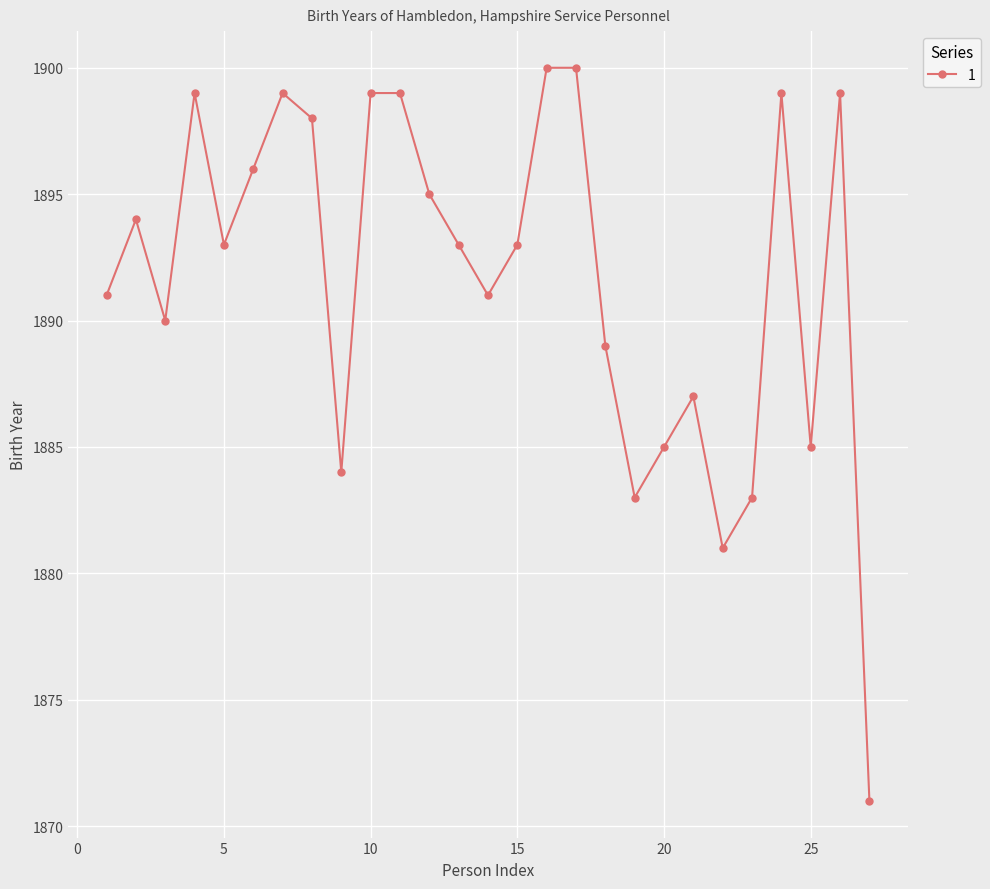

True or false: there are more than 1 points higher than both neighbors.

True